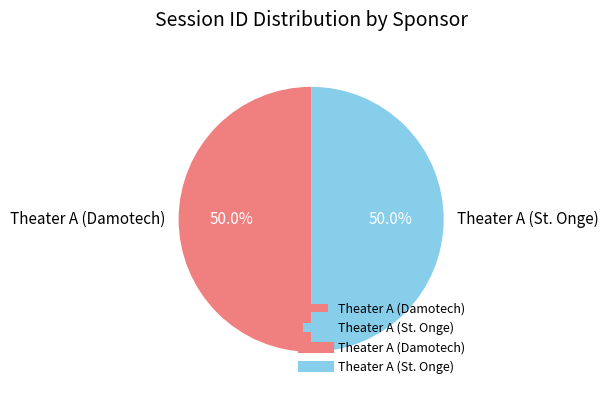

To the nearest percent, what percentage of the pie is Theater A (Damotech)?

50%